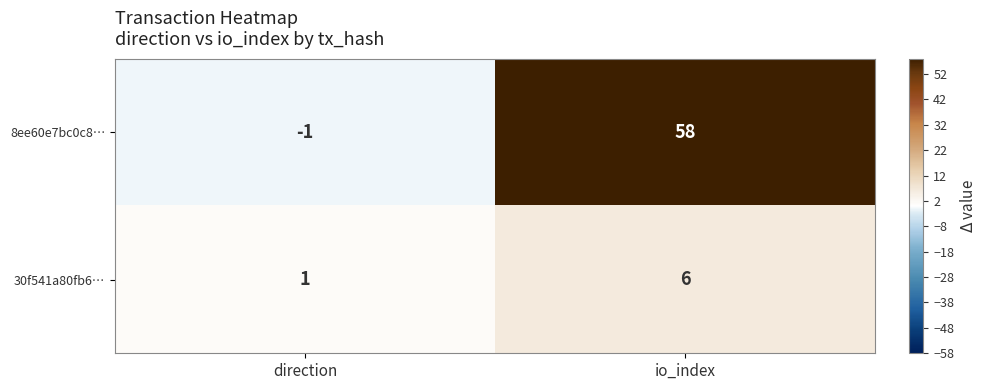

What is the difference between the highest and lowest values at io_index?

52